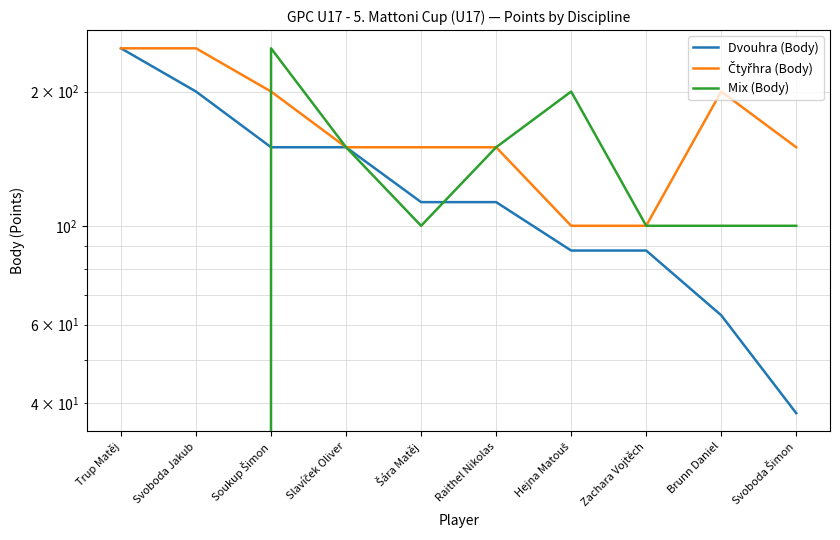

Reading left to right, what are all the values shown in this chart?

Dvouhra (Body): Trup Matěj=250	Svoboda Jakub=200	Soukup Šimon=150	Slavíček Oliver=150	Šára Matěj=113	Raithel Nikolas=113	Hejna Matouš=88	Zachara Vojtěch=88	Brunn Daniel=63	Svoboda Šimon=38
Čtyřhra (Body): Trup Matěj=250	Svoboda Jakub=250	Soukup Šimon=200	Slavíček Oliver=150	Šára Matěj=150	Raithel Nikolas=150	Hejna Matouš=100	Zachara Vojtěch=100	Brunn Daniel=200	Svoboda Šimon=150
Mix (Body): Trup Matěj=0	Svoboda Jakub=0	Soukup Šimon=250	Slavíček Oliver=150	Šára Matěj=100	Raithel Nikolas=150	Hejna Matouš=200	Zachara Vojtěch=100	Brunn Daniel=100	Svoboda Šimon=100